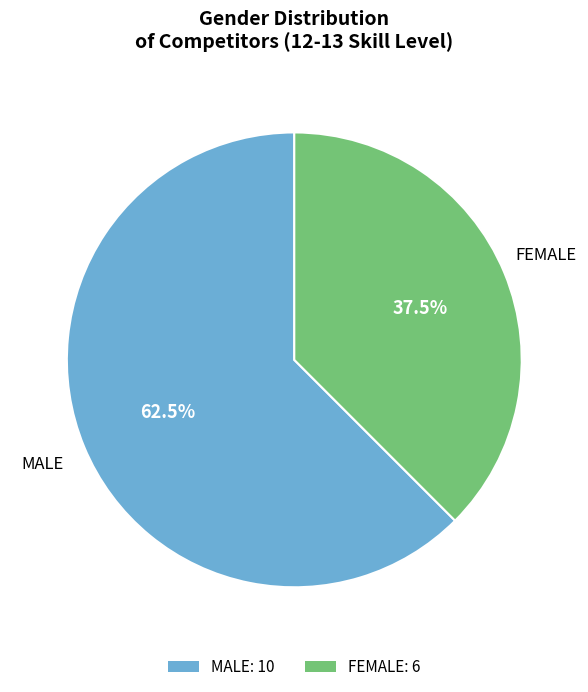

What is the ratio of the value at FEMALE to the value at MALE?

0.6